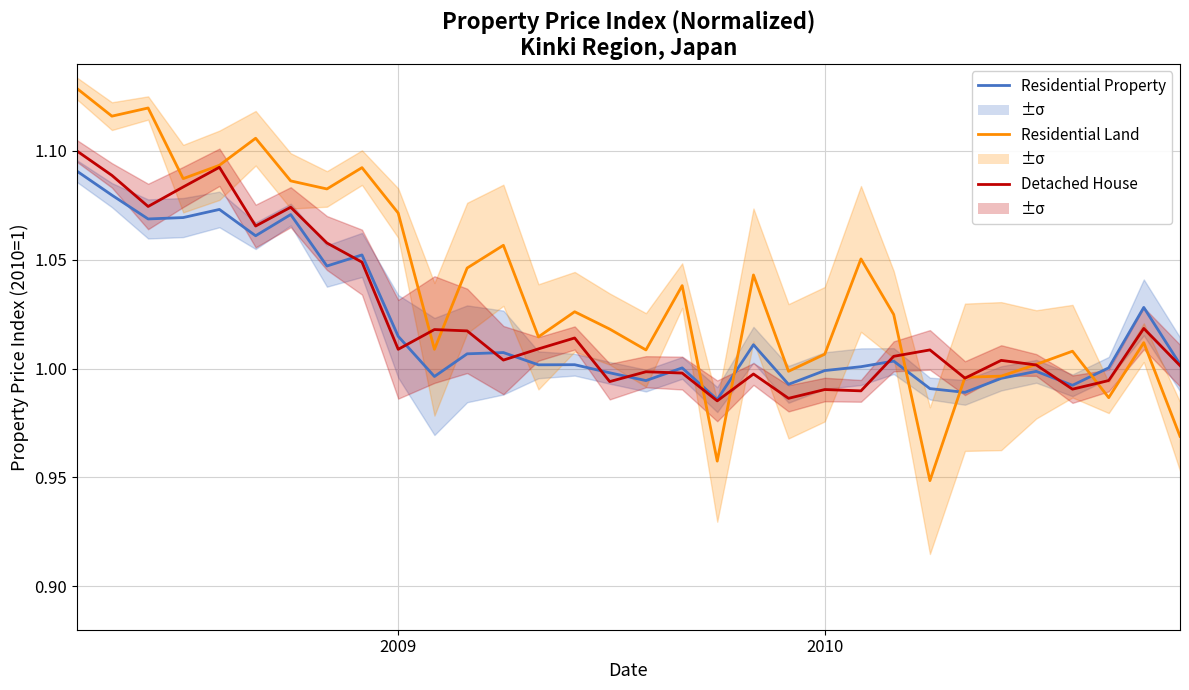

In Detached House, how many points are higher than both neighbors (excluding endpoints)?

10